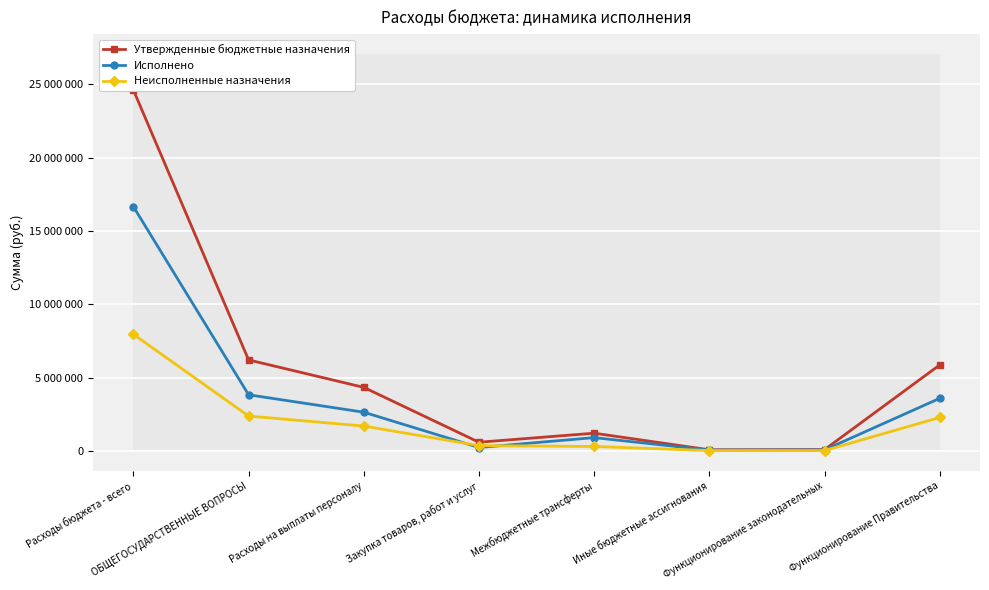

Reading right to left, transcribe all the data shown in this chart.

Утвержденные бюджетные назначения: 5861418.4	86100.0	74345.0	1207100.0	590361.4	4332812.0	6204618.4	24611800.0
Исполнено: 3583401.2	64575.0	52805.3	905325.0	231093.9	2638287.4	3827511.5	16658810.3
Неисполненные назначения: 2278017.2	21525.0	21539.7	301775.0	359267.5	1694524.6	2377106.9	7952989.8